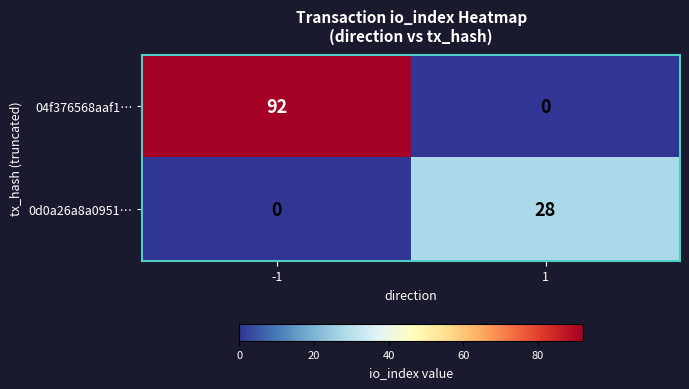

What is the average value of the 04f376568aaf1… series?

46